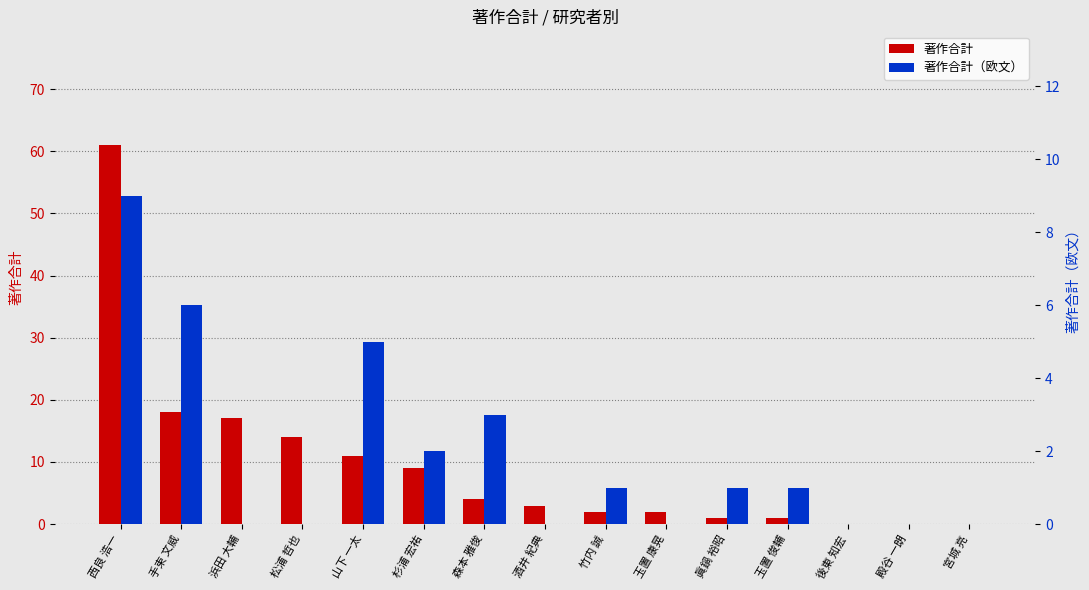

What are all the series names shown in the legend?

著作合計, 著作合計（欧文）